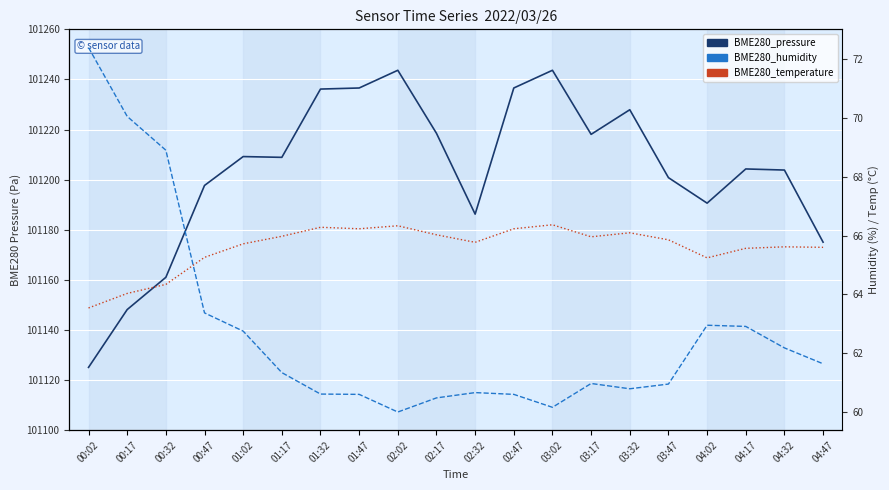

True or false: BME280_temperature has more than 1 interior local peaks.

True